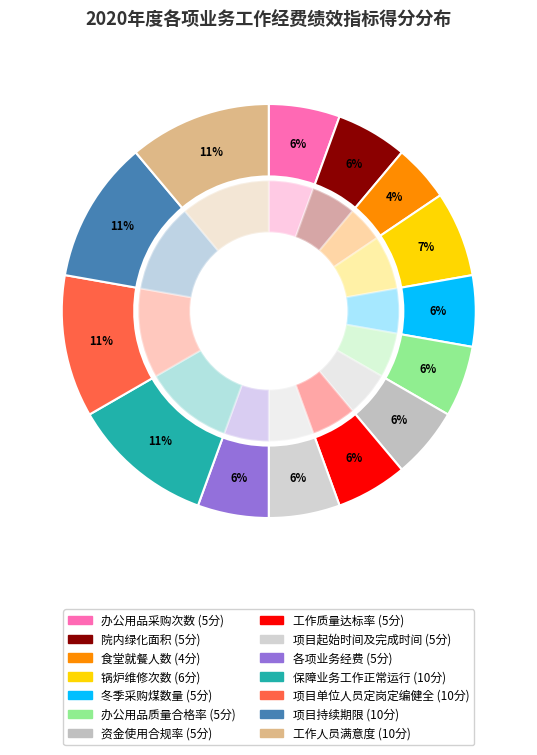

Count the number of slices in the pie.

14